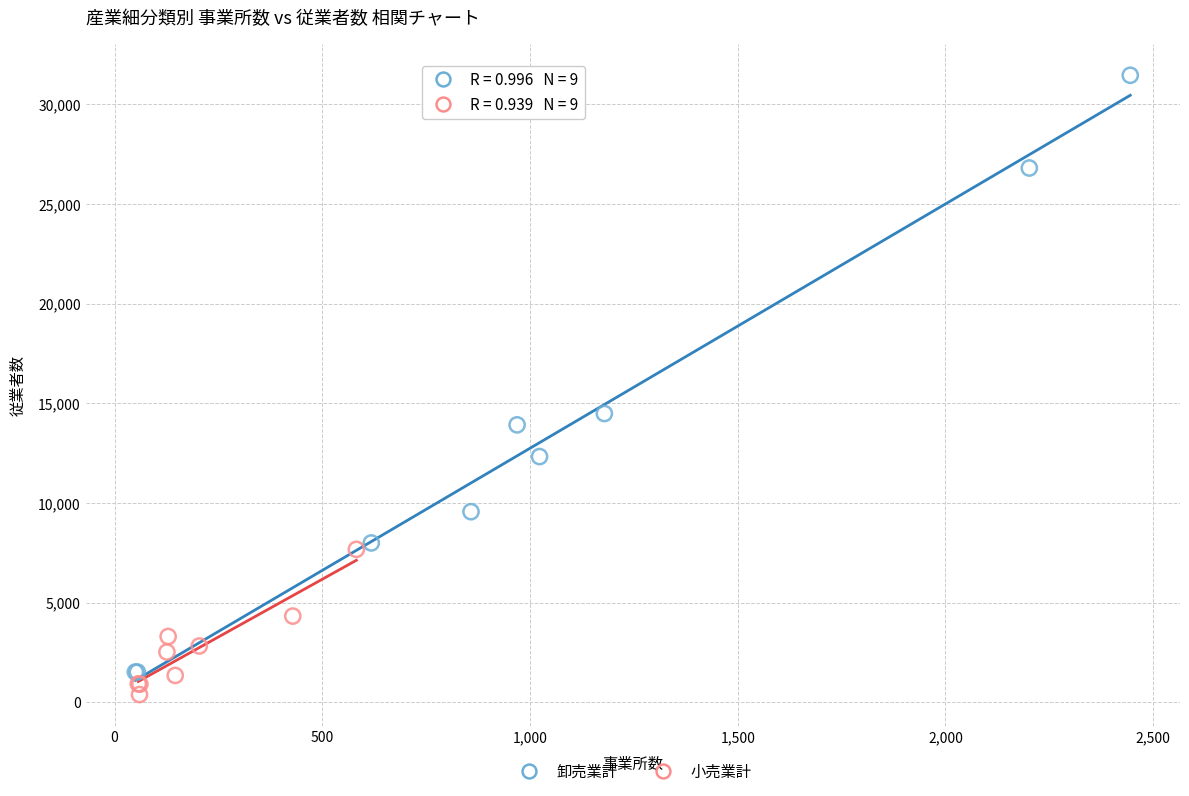

Which series contains the highest Y value?

卸売業計